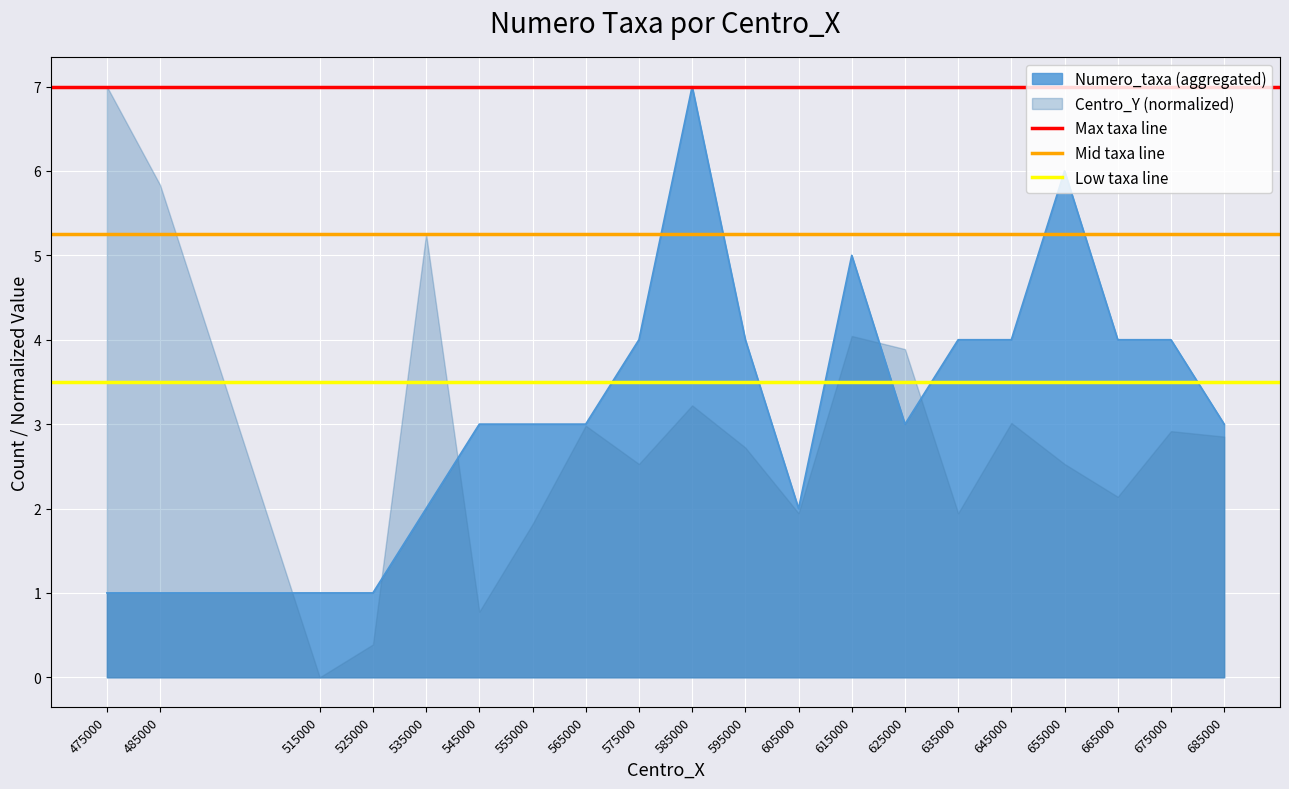

Which series has the largest total across all categories?

Max taxa line